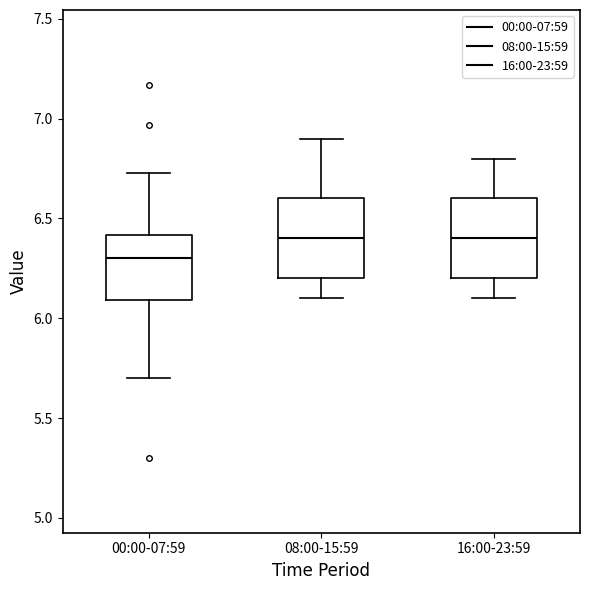

Reading left to right, read every box against the y-axis: the position of its median line, the range the box covers, and the ends of its whiskers. The values are not printed on the chart, so give them approximately, as read against the axis.

00:00-07:59: median 6.30, box 6.10 to 6.40, whiskers 5.70 to 6.75
08:00-15:59: median 6.40, box 6.20 to 6.60, whiskers 6.10 to 6.90
16:00-23:59: median 6.40, box 6.20 to 6.60, whiskers 6.10 to 6.80